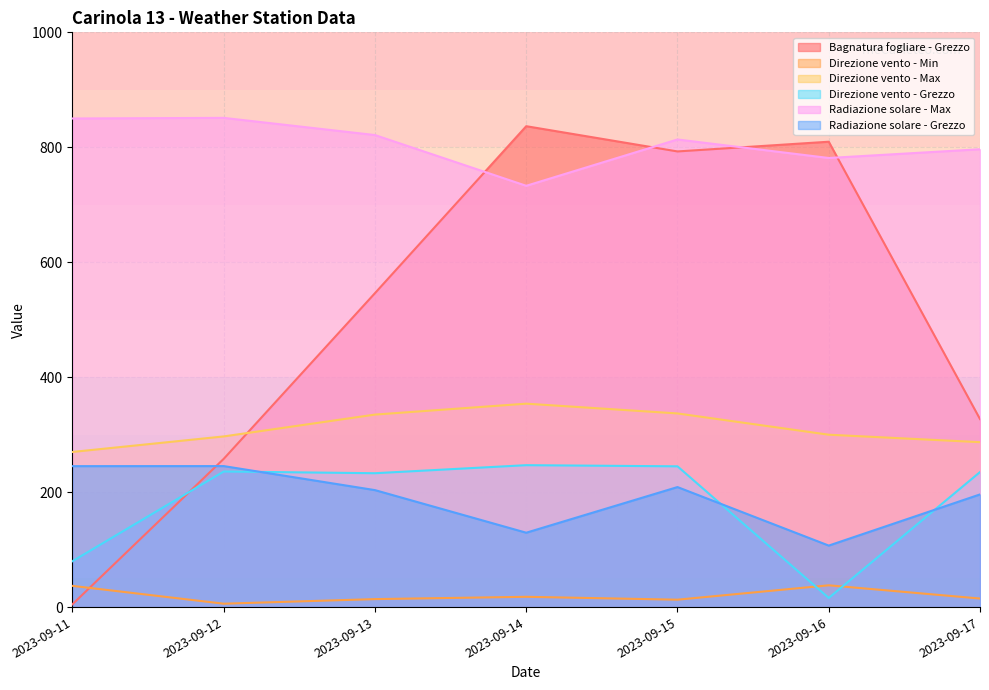

What is the total value across all series at 2023-09-11?

1487.4